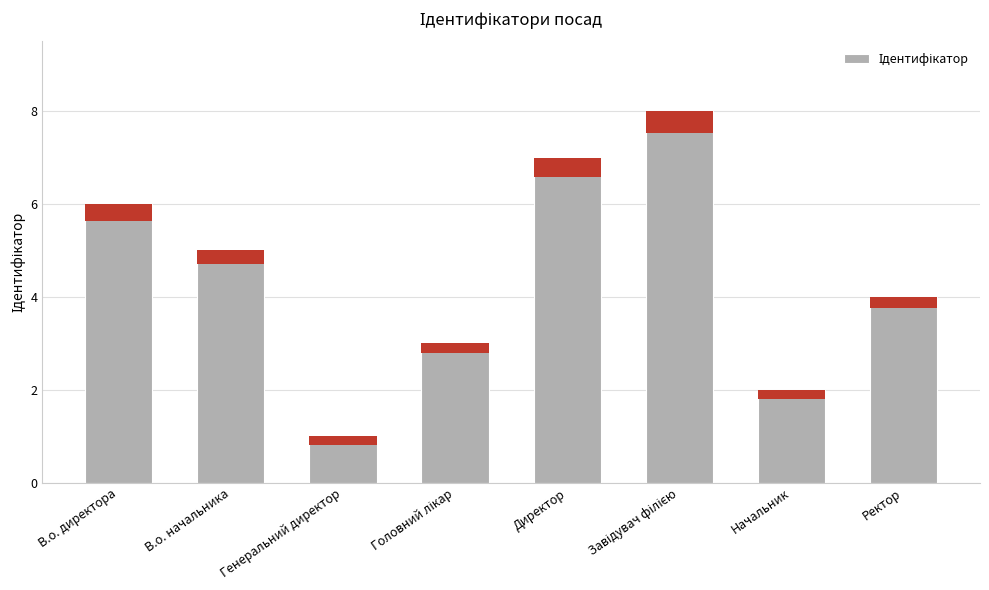

What is the difference between the values at Начальник and В.о. начальника?

3